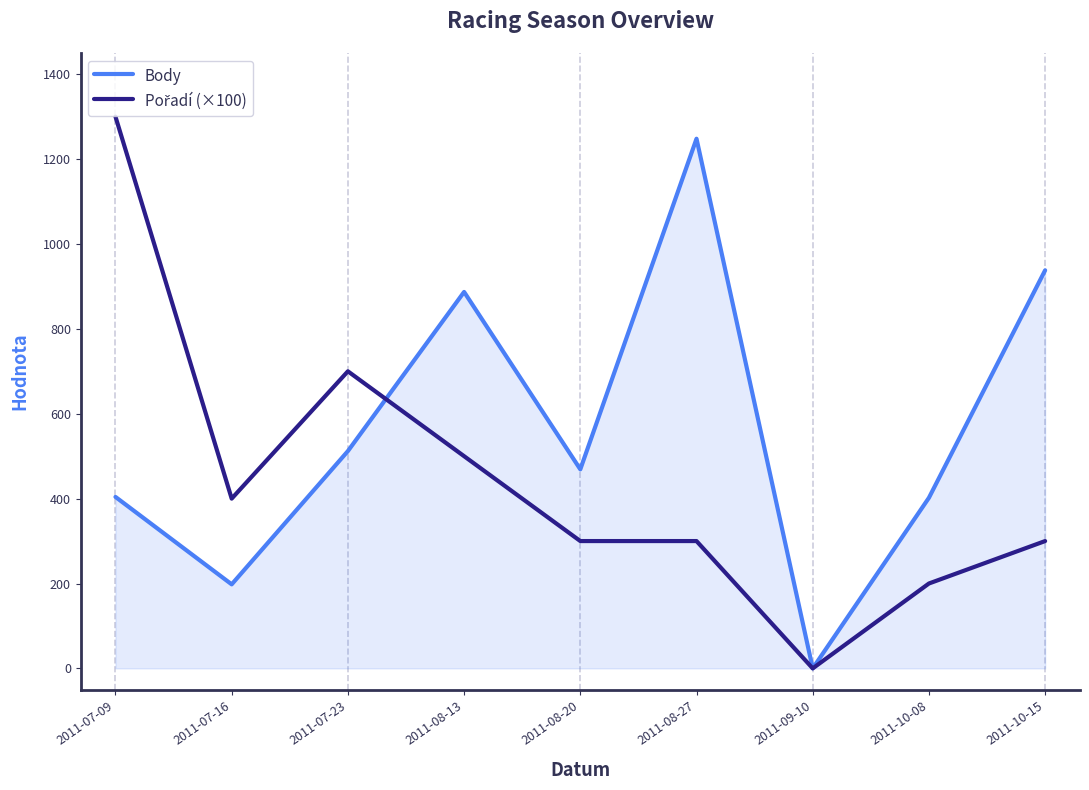

Which series changed the most between 2011-10-08 and 2011-10-15?

Body